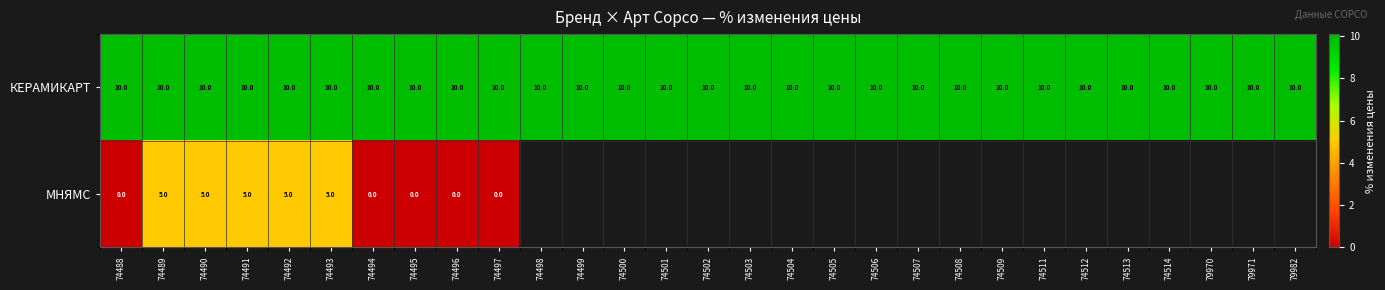

The КЕРАМИКАРТ series shows 10 at 74493. True or false?

True